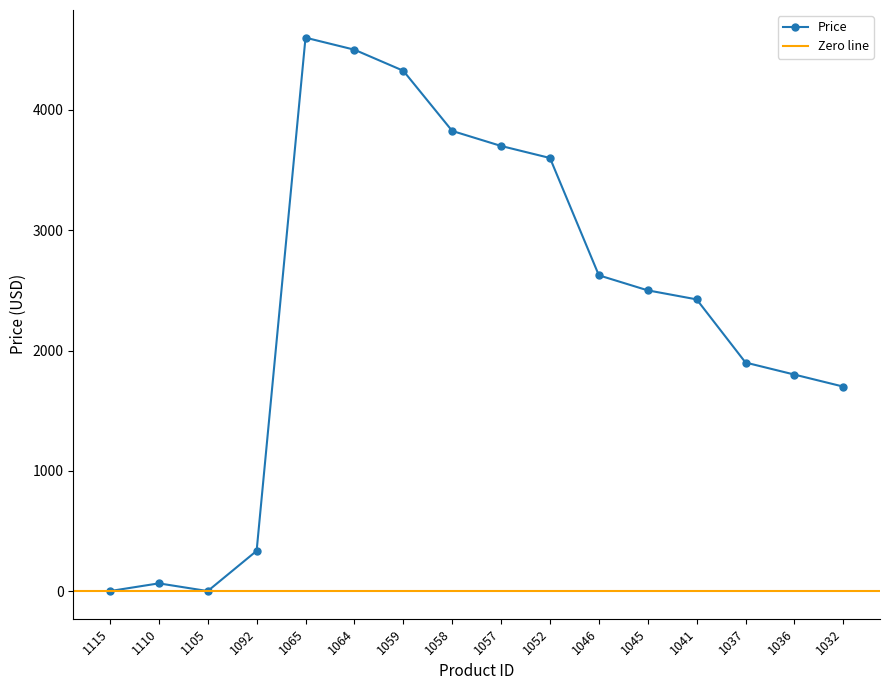

What is the sum of all values?

37902